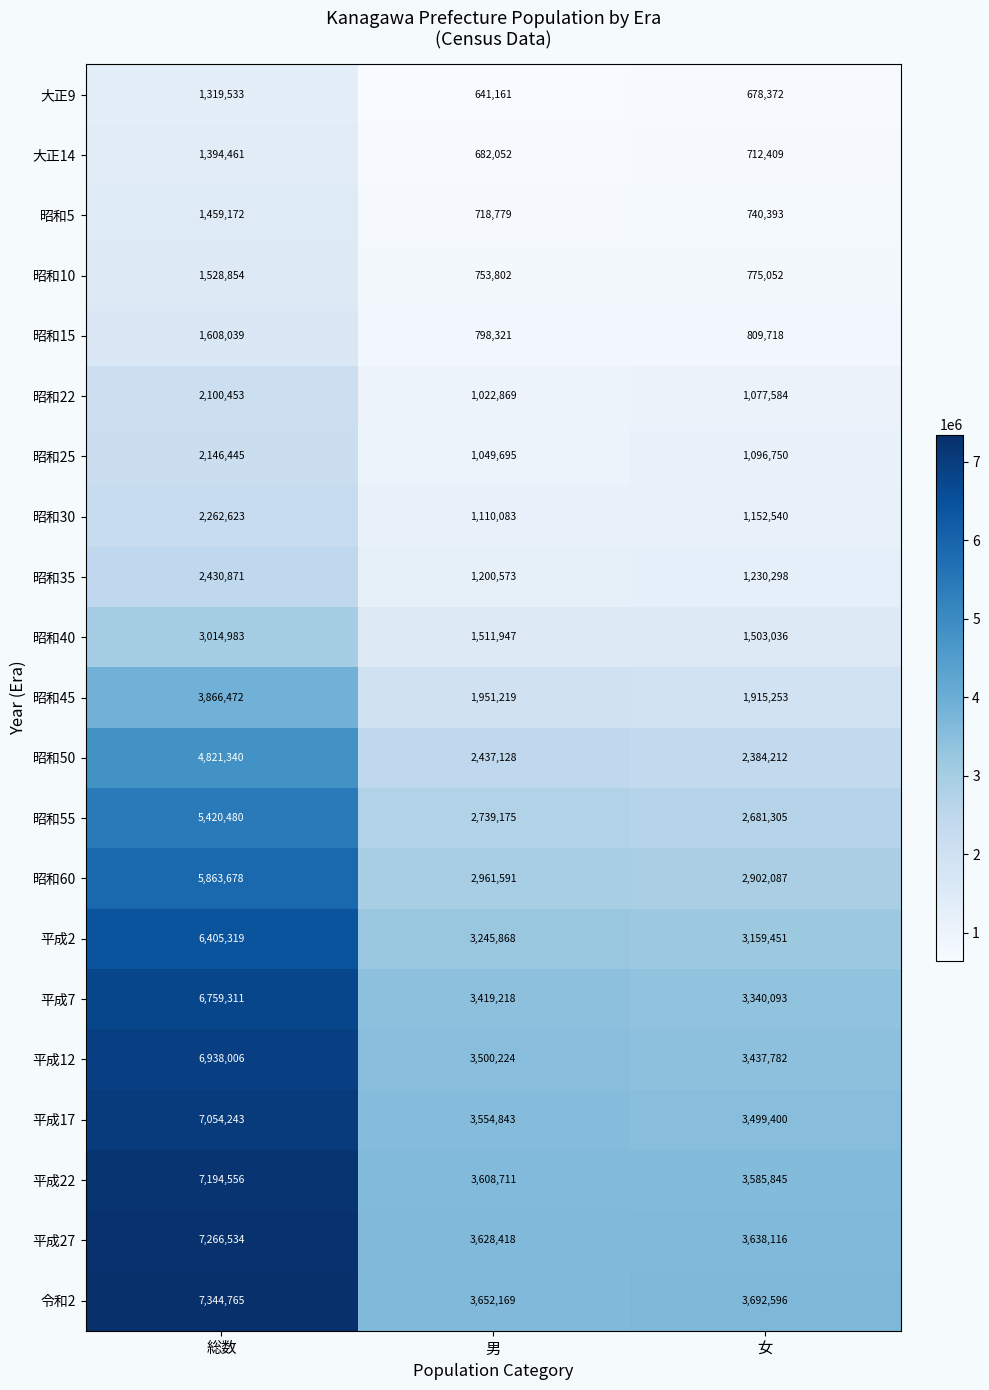

Rank the categories by 平成12 value from highest to lowest.

総数, 男, 女